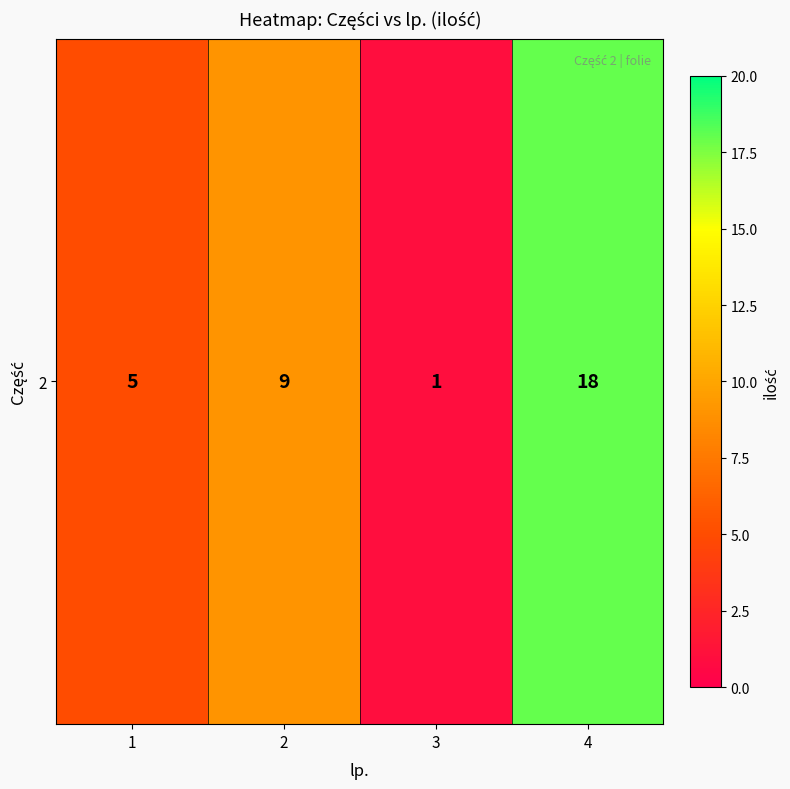

Reading left to right, list all the values displayed in this chart.

1=5	2=9	3=1	4=18